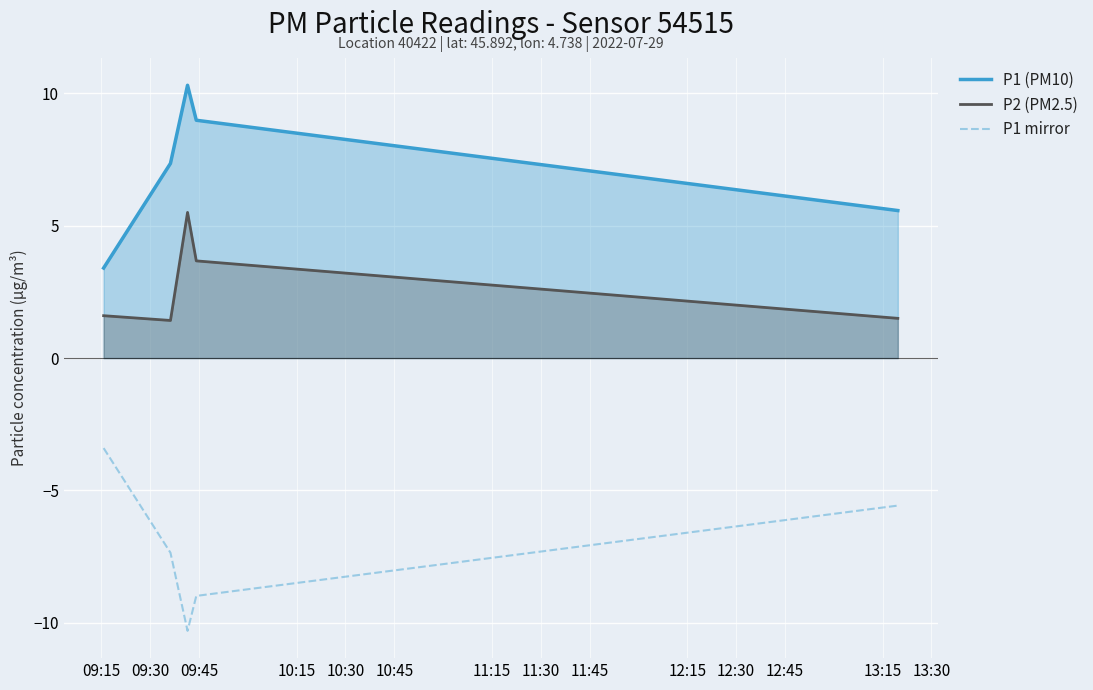

List the series in order of their peak value, lowest first.

P1 mirror, P2 (PM2.5), P1 (PM10)